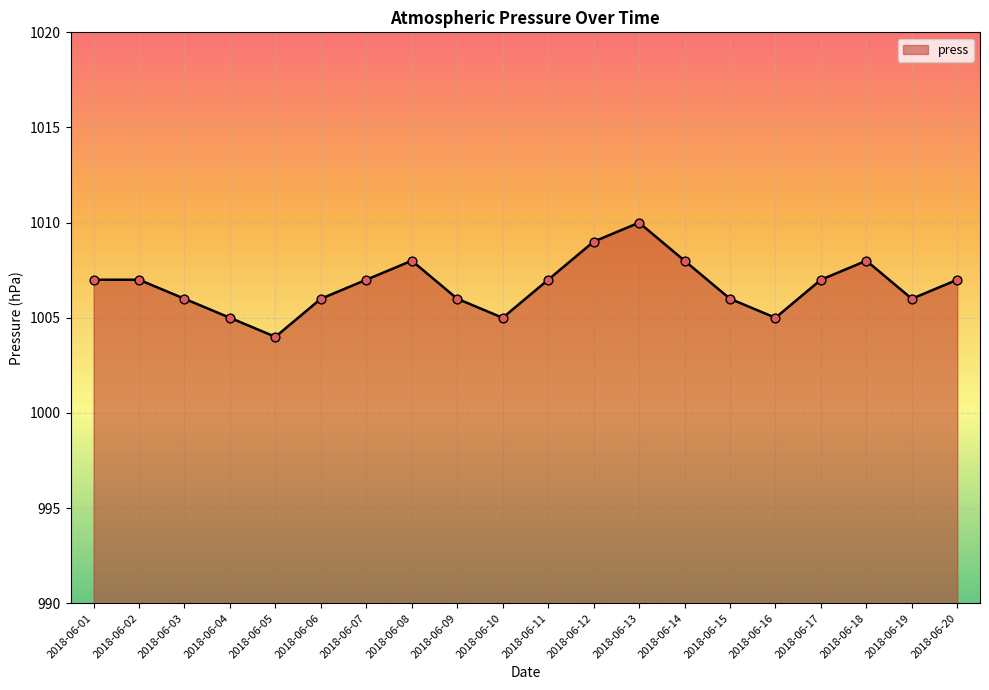

What is the change in value from 2018-06-04 to 2018-06-15?

+1